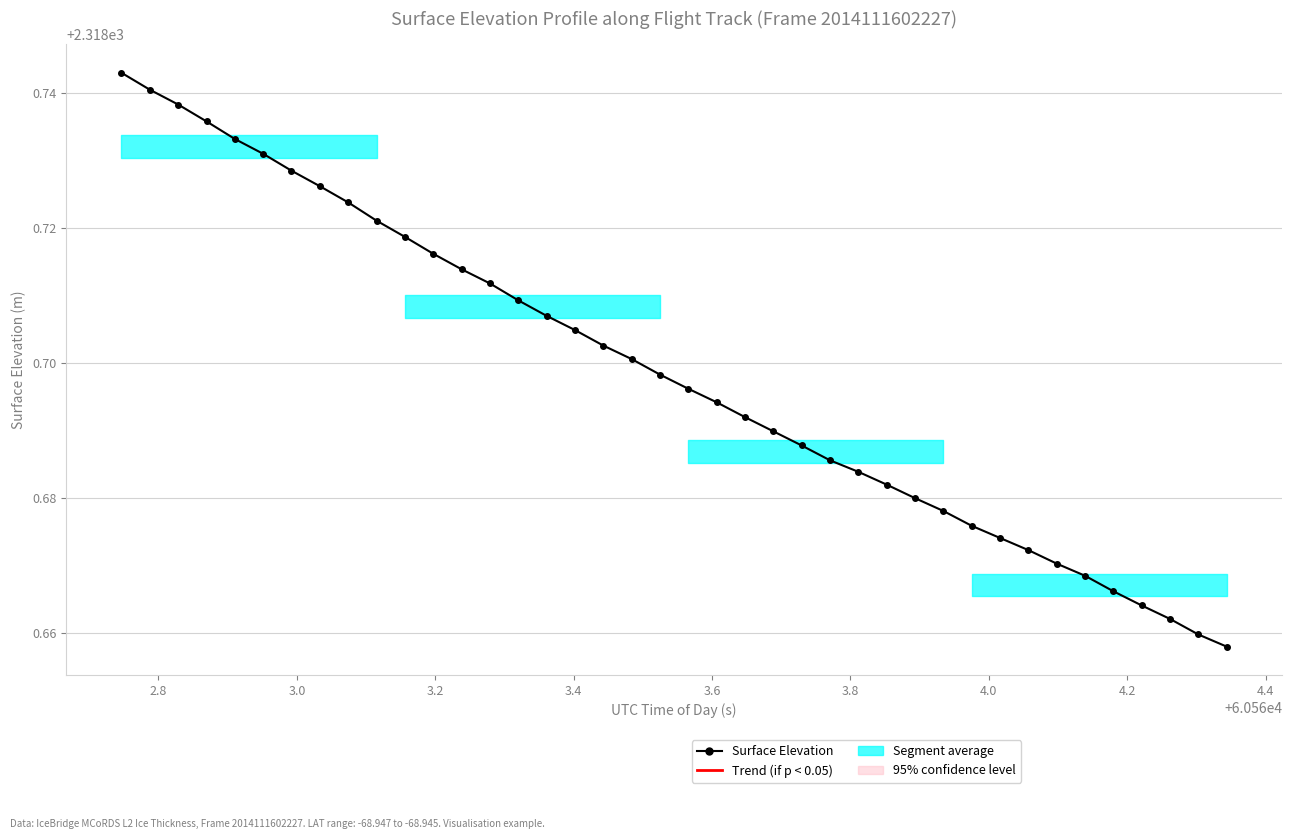

What is the smallest value displayed?

2318.7